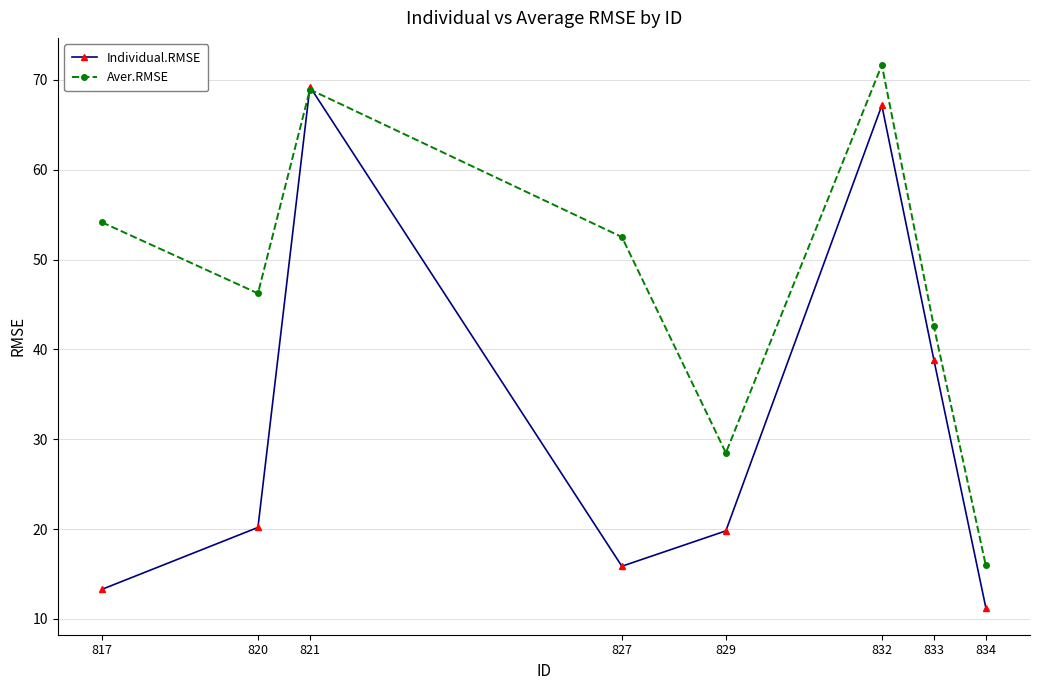

How many categories are shown in the chart?

8